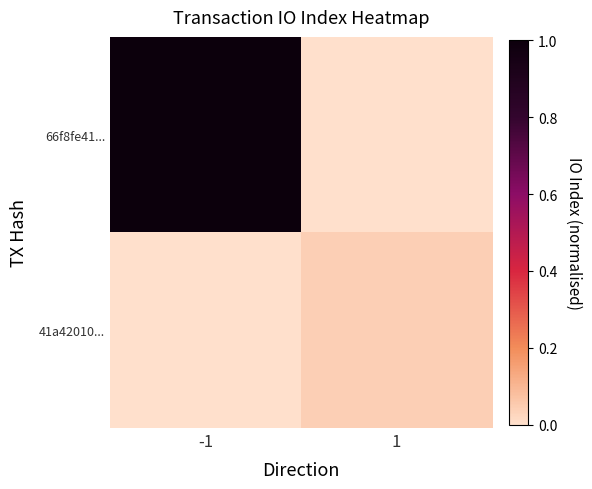

Reading right to left, list all the values displayed in this chart.

66f8fe41...: 1=0.0	-1=1.0
41a42010...: 1=0.0	-1=0.0